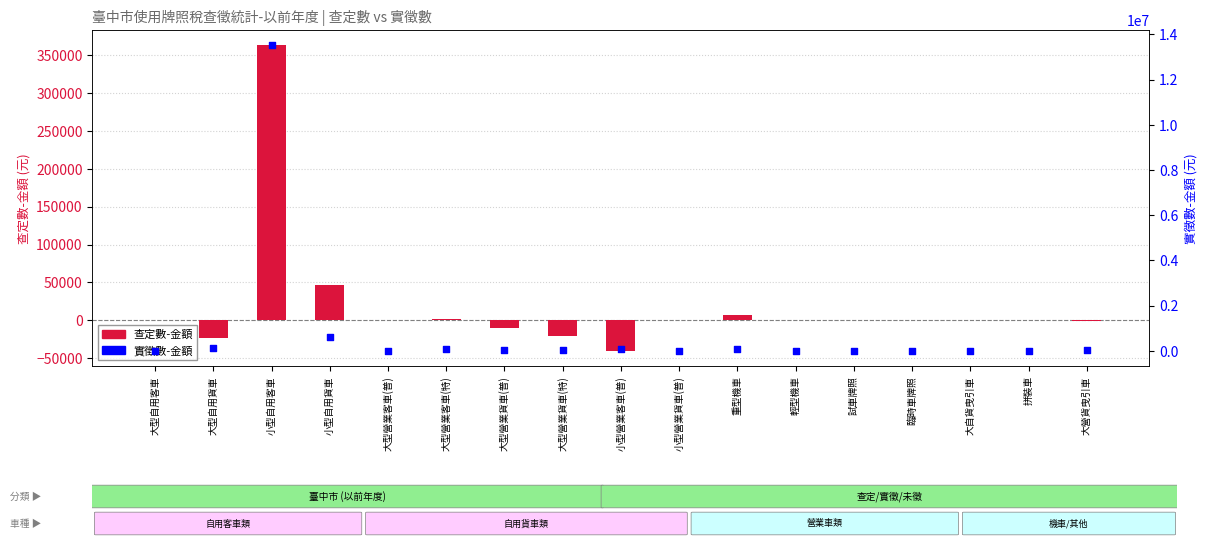

Which series has the largest Y range (max minus min)?

實徵數-金額